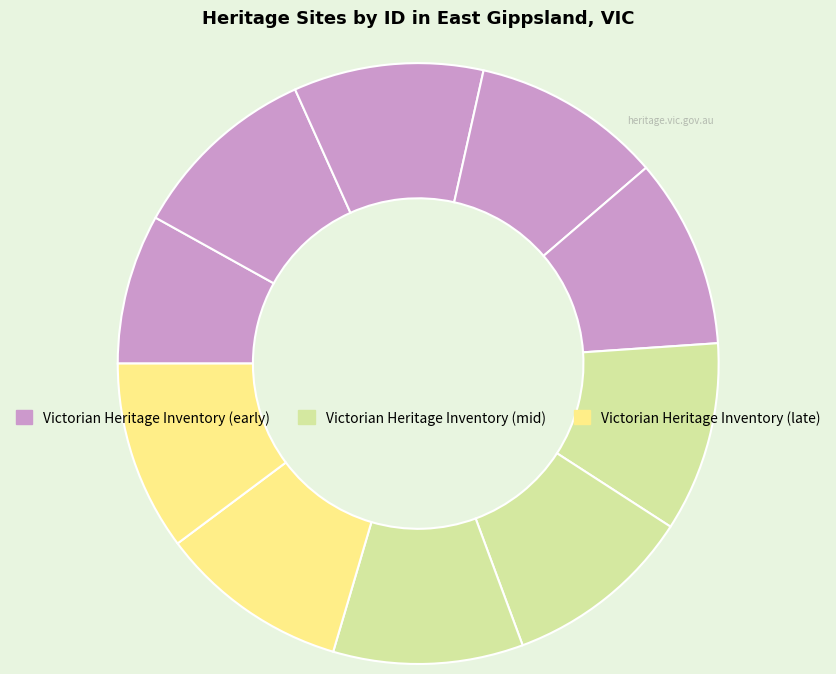

How many slices are in this pie chart?

10